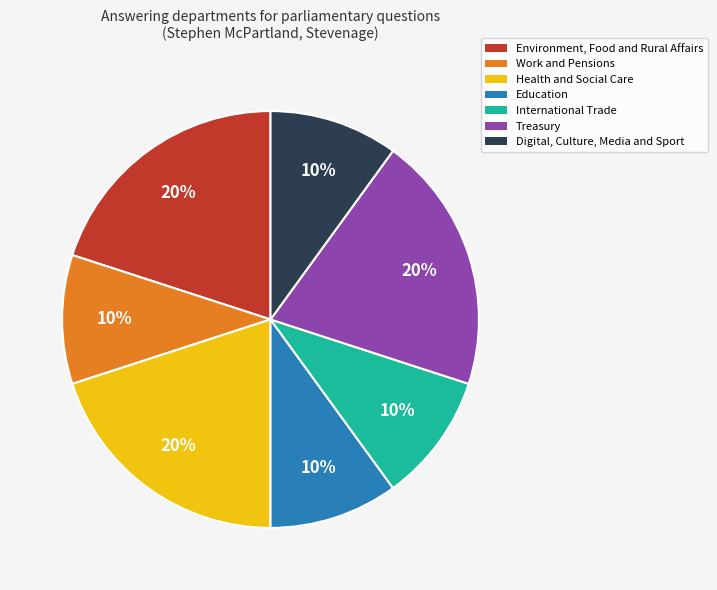

To the nearest percent, what is the average slice percentage?

14%